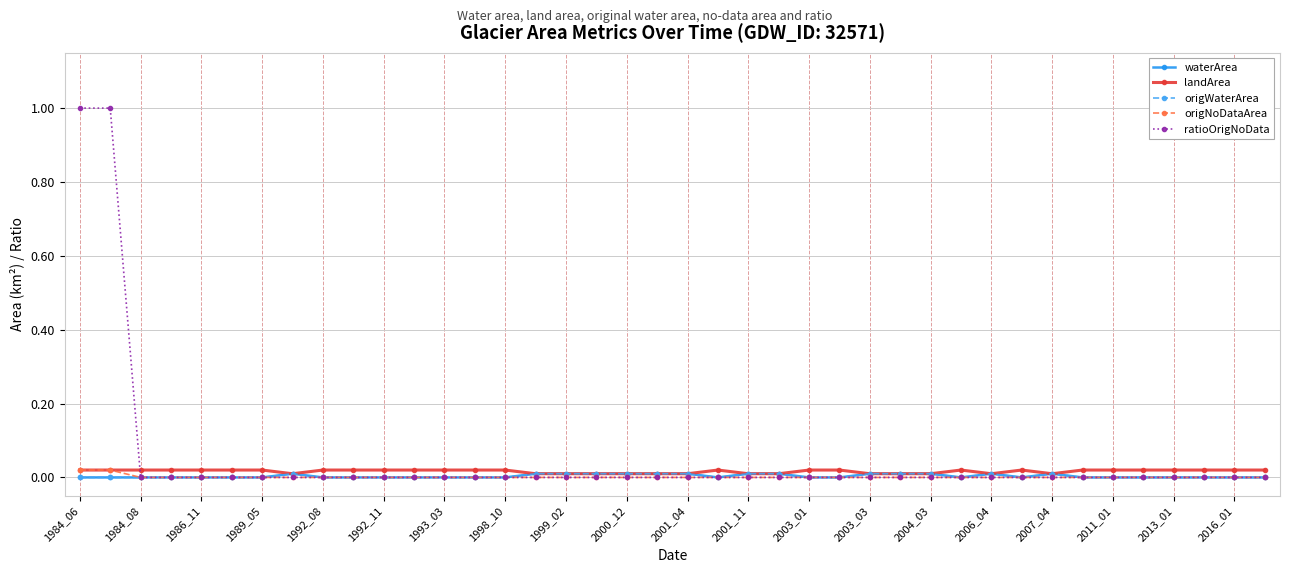

Is this an area chart (filled region under the line)?

No